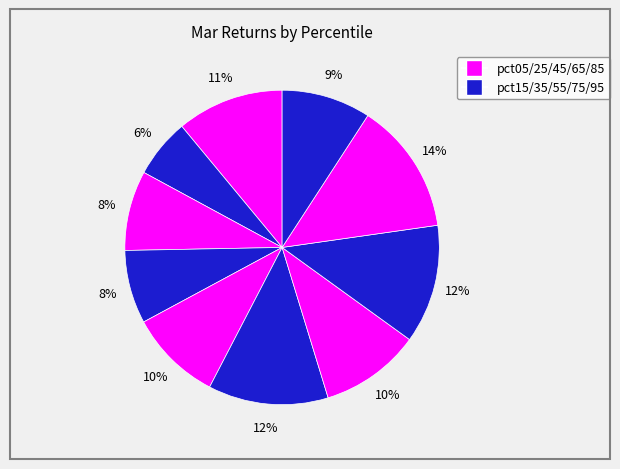

Count the number of slices in the pie.

10